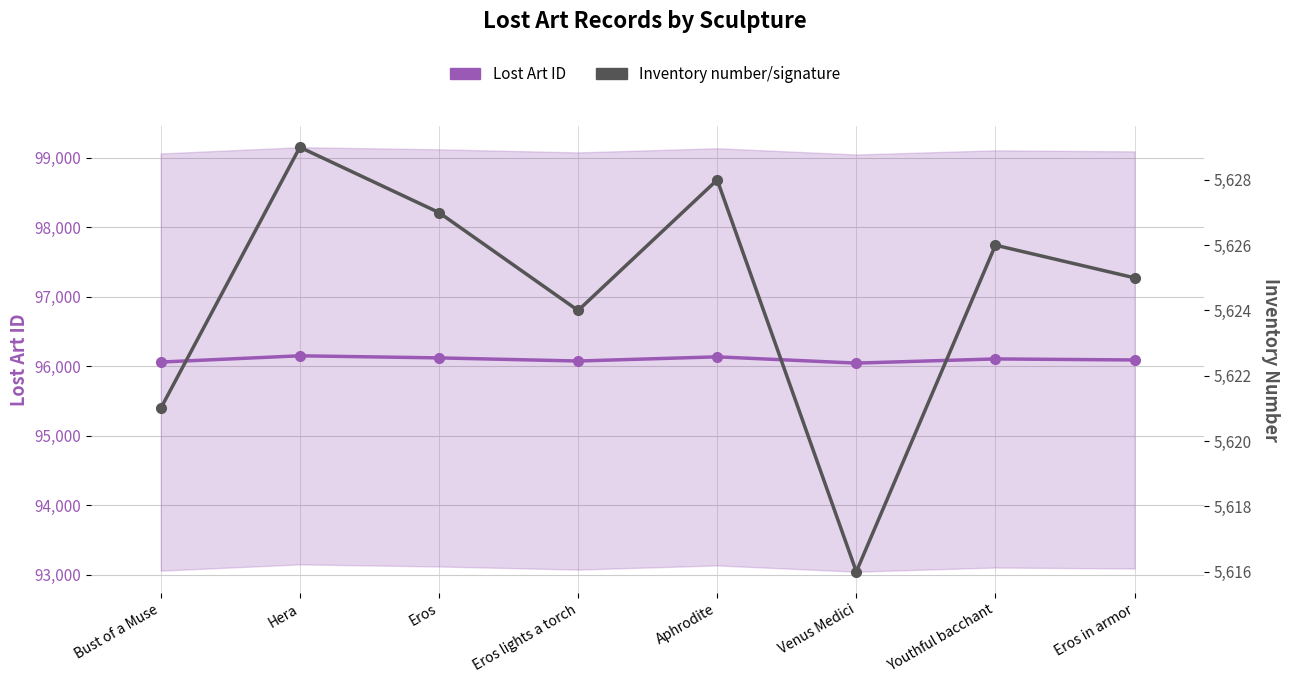

True or false: Inventory number/signature has a value of 1741 at Bust of a Muse.

False